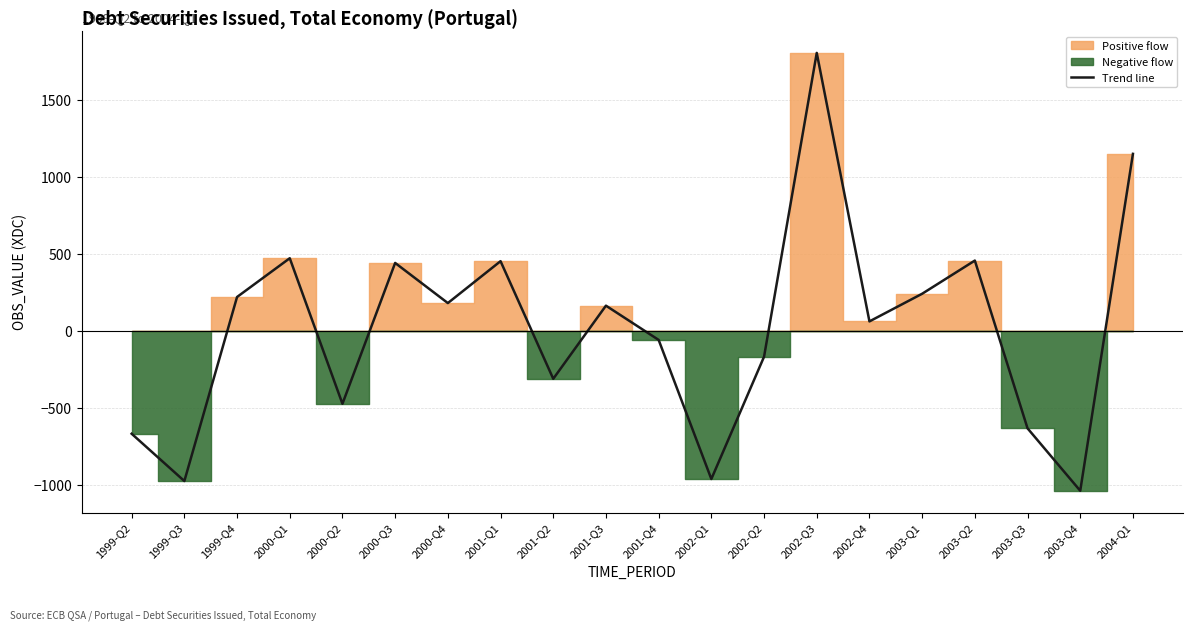

How many interior local valleys (lower than both neighbors) does the data have?

7